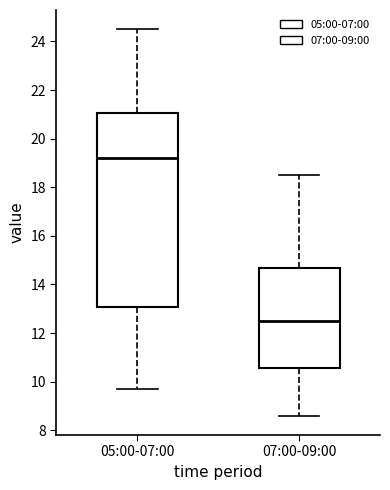

Reading left to right, read every box against the y-axis: the position of its median line, the range the box covers, and the ends of its whiskers. The values are not printed on the chart, so give them approximately, as read against the axis.

05:00-07:00: median 19.2, box 13.0 to 21.0, whiskers 9.8 to 24.6
07:00-09:00: median 12.6, box 10.6 to 14.6, whiskers 8.6 to 18.6